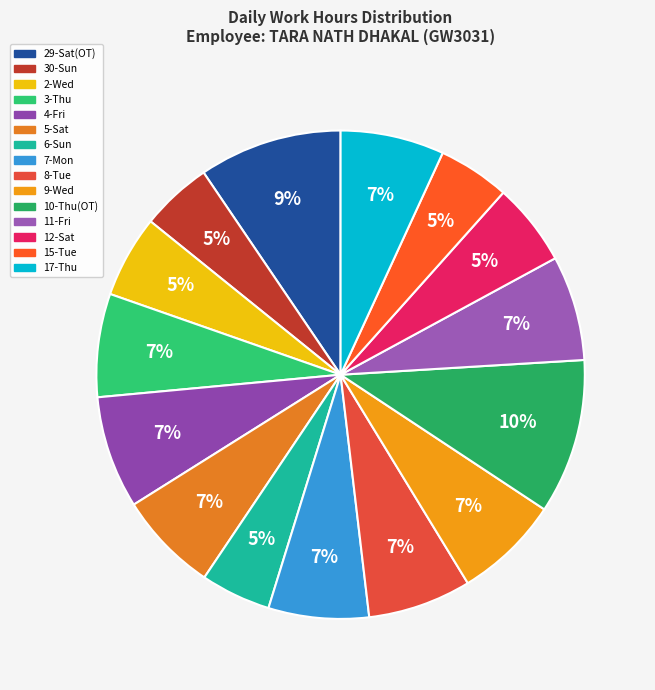

How many segments does this pie chart have?

15